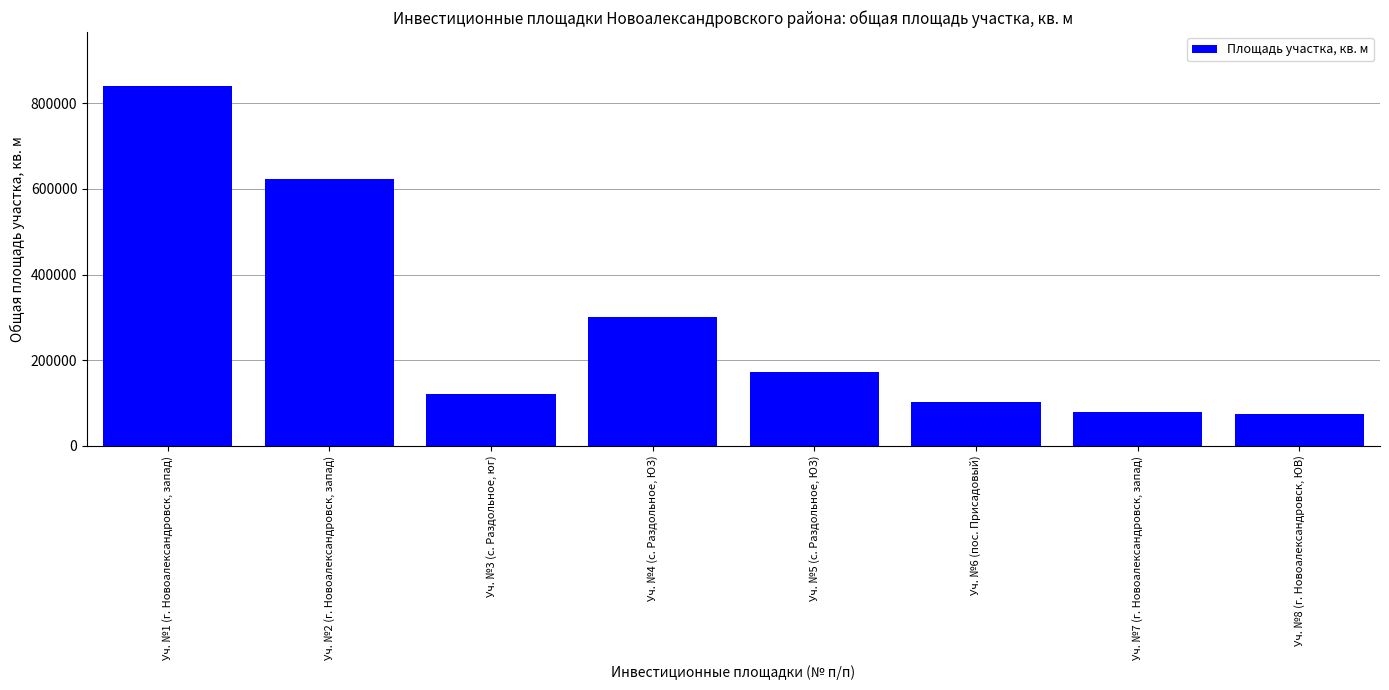

Reading right to left, list all the values displayed in this chart.

74588	78999	101980	171500	300000	121000	623000	840000